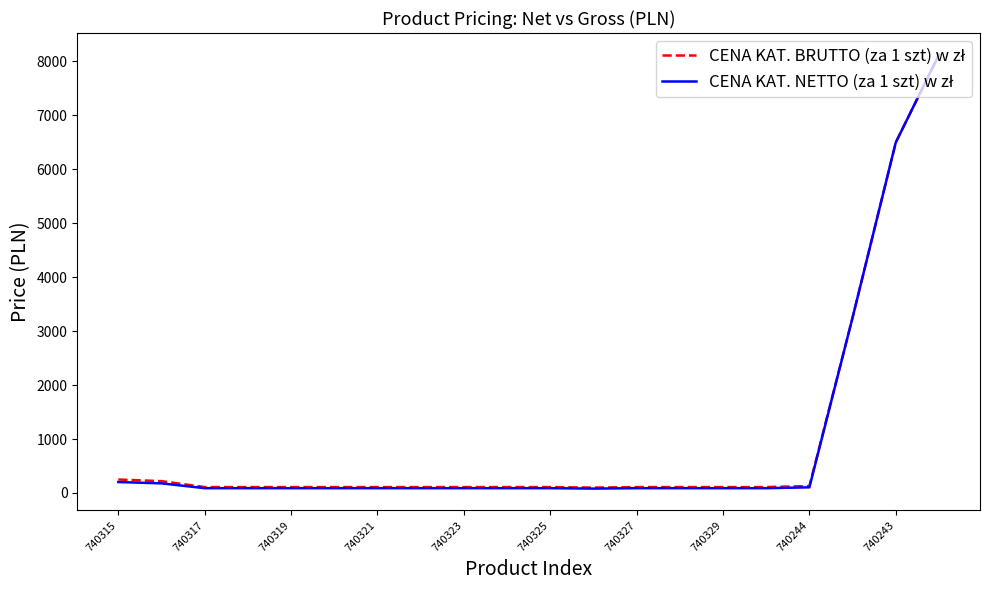

How many lines are shown in the chart?

2